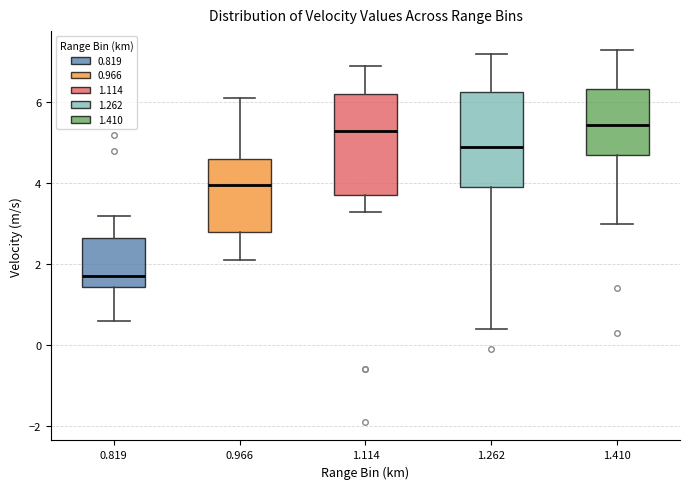

Reading left to right, transcribe this box plot: for each box, give where its median line is, the range the box spans, and where its two whiskers end, as read against the y-axis. The values are not printed on the chart, so give them approximately, as read against the axis.

0.819: median 1.8, box 1.4 to 2.6, whiskers 0.6 to 3.2
0.966: median 4.0, box 2.8 to 4.6, whiskers 2.2 to 6.2
1.114: median 5.4, box 3.8 to 6.2, whiskers 3.4 to 7.0
1.262: median 5.0, box 4.0 to 6.2, whiskers 0.4 to 7.2
1.410: median 5.4, box 4.8 to 6.4, whiskers 3.0 to 7.4